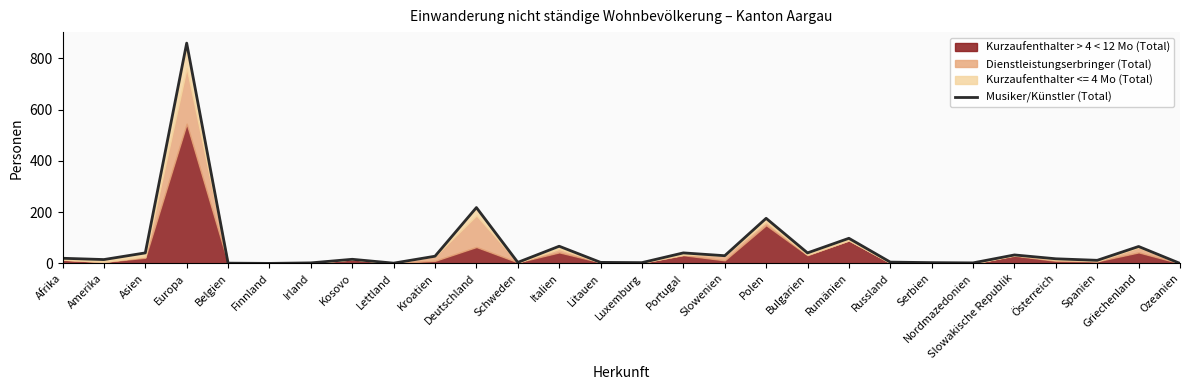

Where is the first local minimum?

Amerika